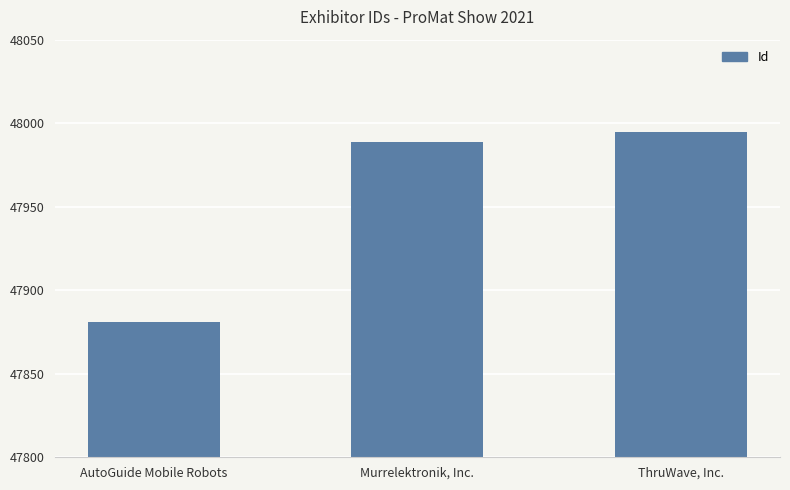

Read the value at AutoGuide Mobile Robots.

47881